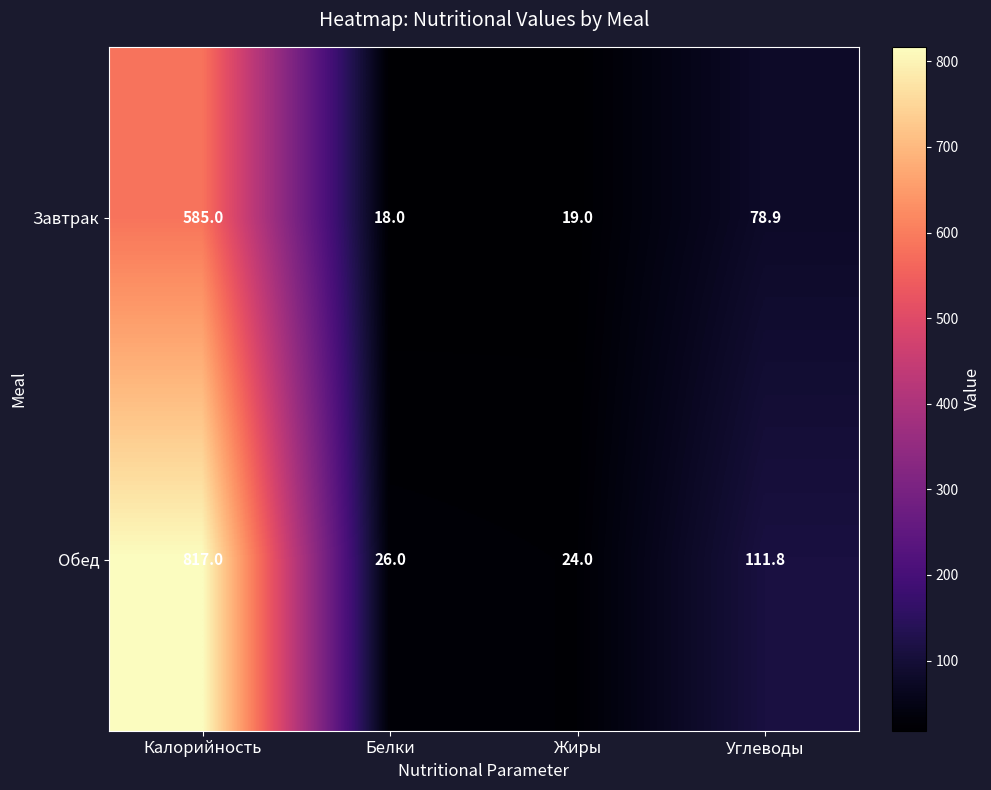

At Белки, list the series in order from smallest to largest.

Завтрак, Обед